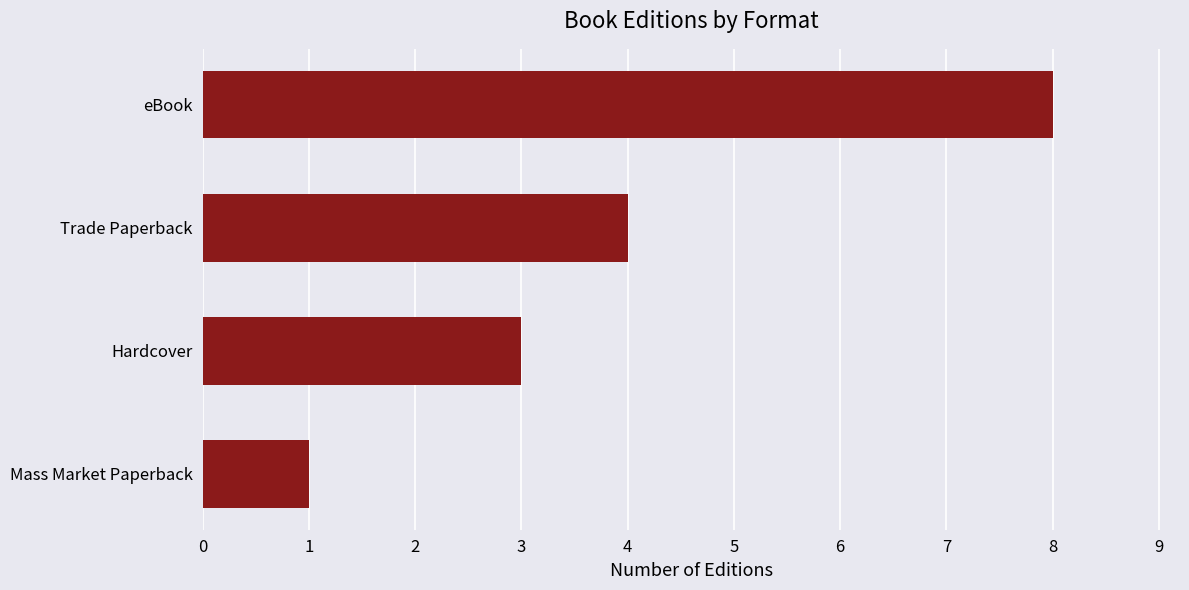

What is the approximate value at Hardcover?

3